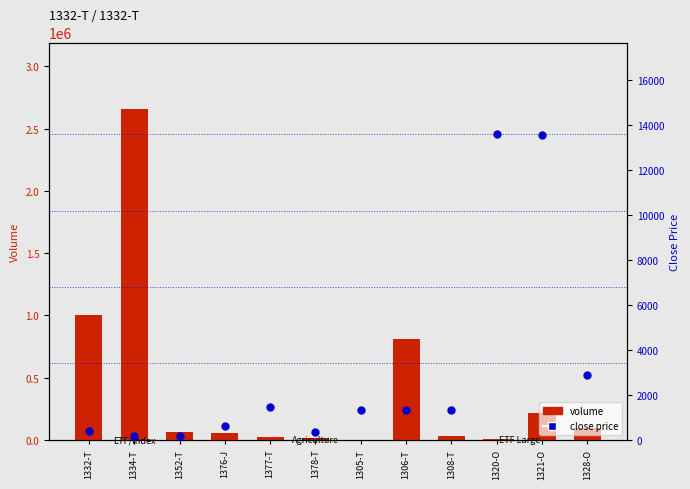

Which series reaches the maximum Y coordinate?

volume